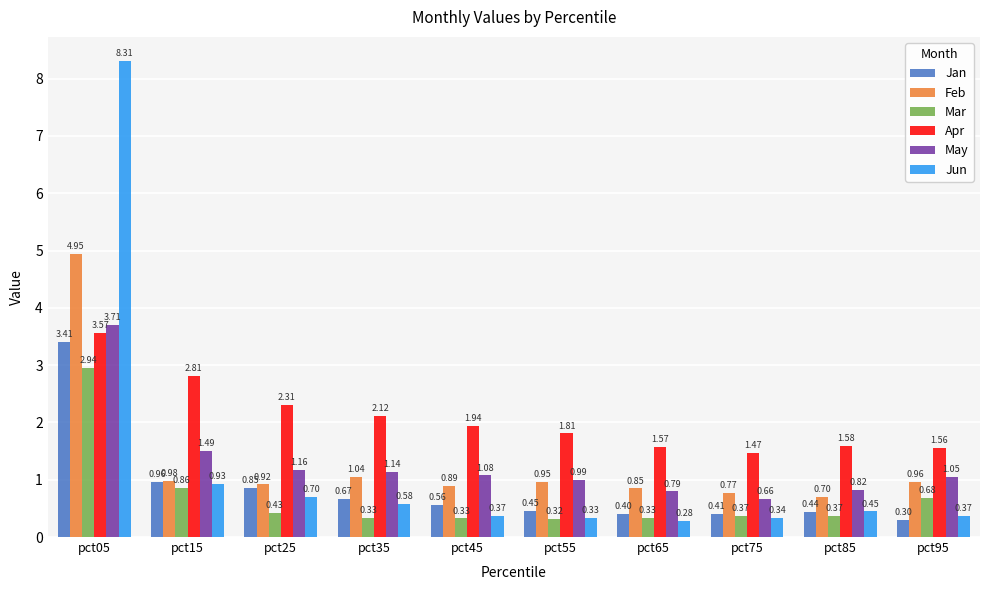

At how many categories does at least one series exceed 7?

1